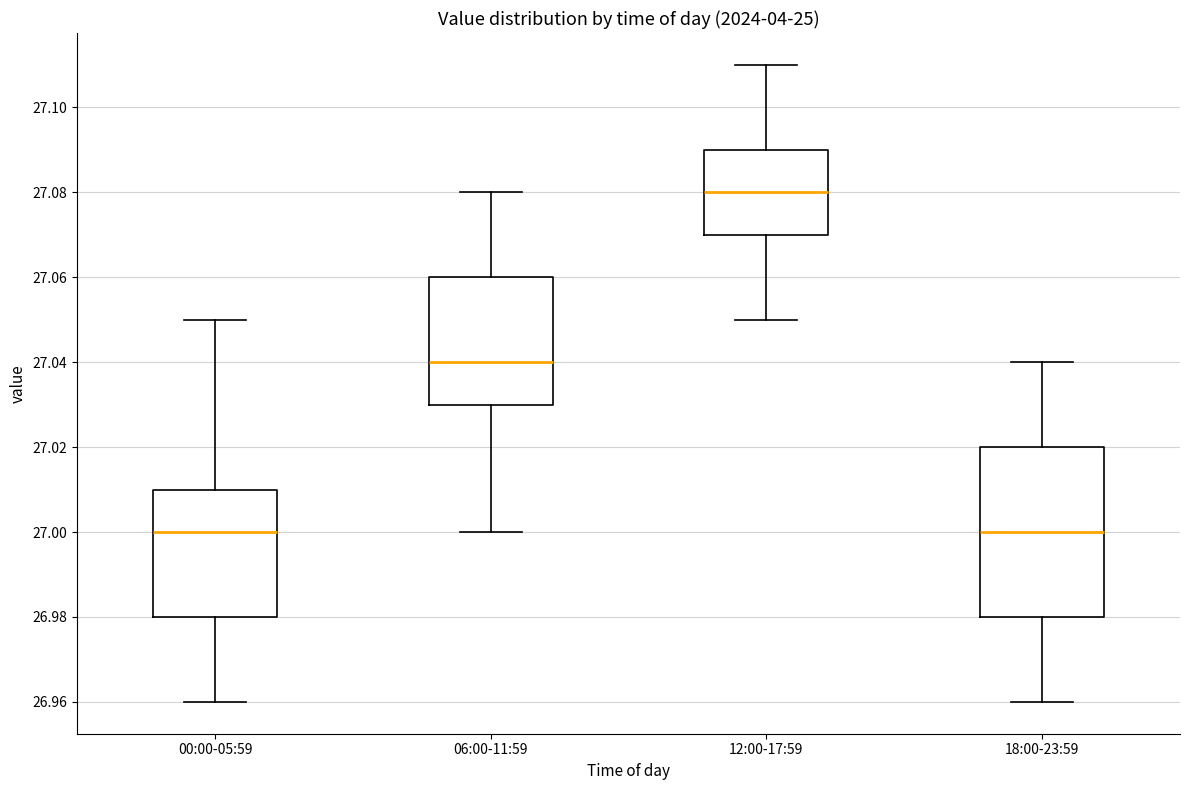

Reading left to right, read every box against the y-axis: the position of its median line, the range the box covers, and the ends of its whiskers. The values are not printed on the chart, so give them approximately, as read against the axis.

00:00-05:59: median 27.00, box 26.98 to 27.01, whiskers 26.96 to 27.05
06:00-11:59: median 27.04, box 27.03 to 27.06, whiskers 27.00 to 27.08
12:00-17:59: median 27.08, box 27.07 to 27.09, whiskers 27.05 to 27.11
18:00-23:59: median 27.00, box 26.98 to 27.02, whiskers 26.96 to 27.04